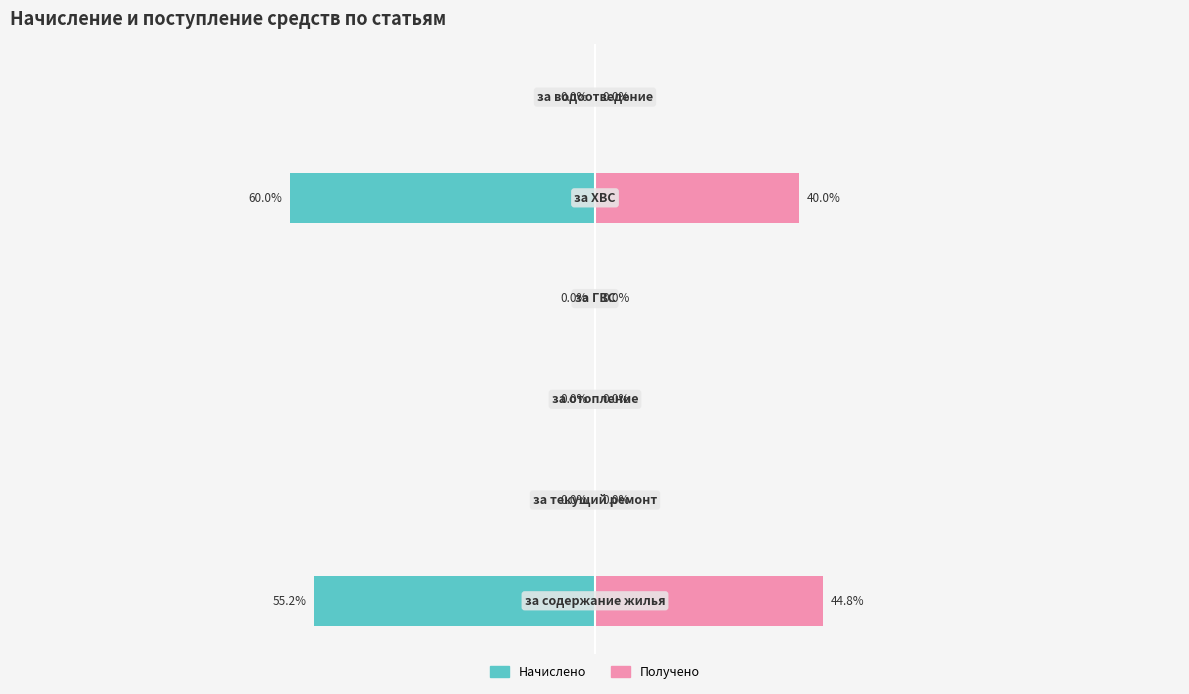

Which has a higher value, 1 or 4?

1